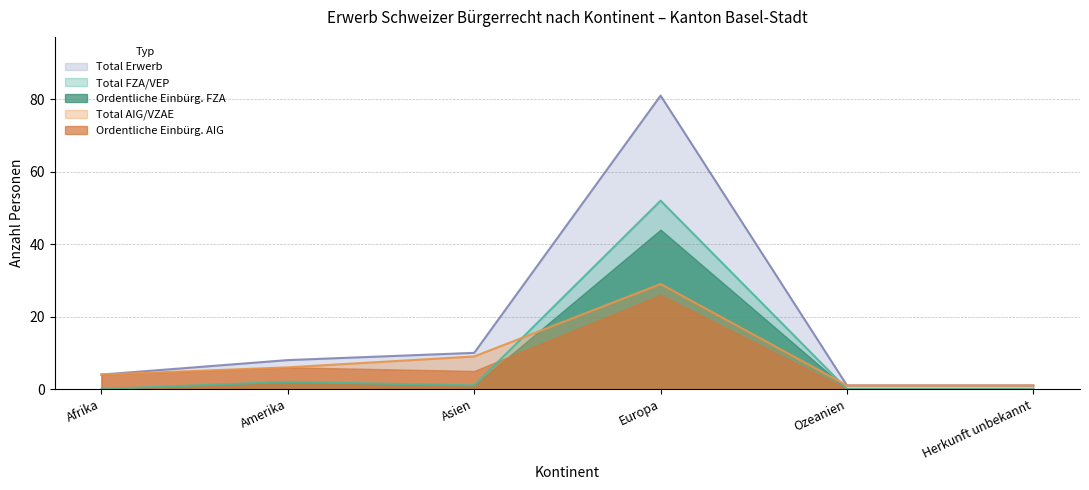

Between Amerika and Herkunft unbekannt, which series saw the biggest shift?

Total Erwerb